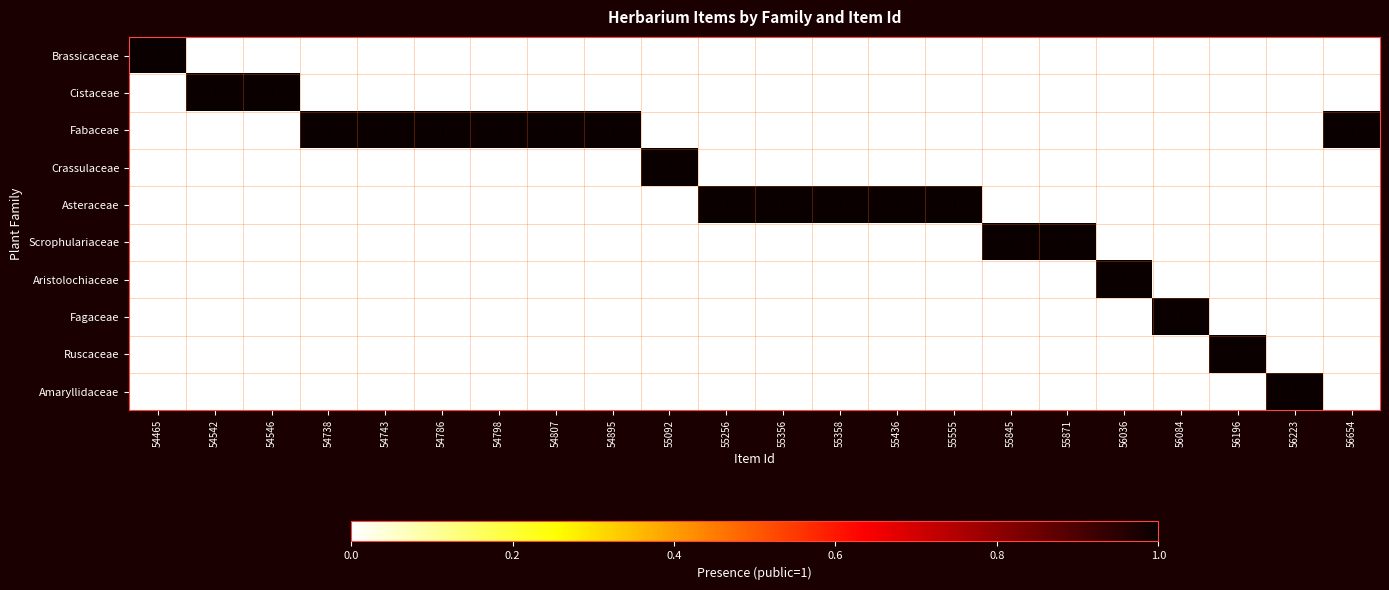

What is the total value across all series at 56036?

1